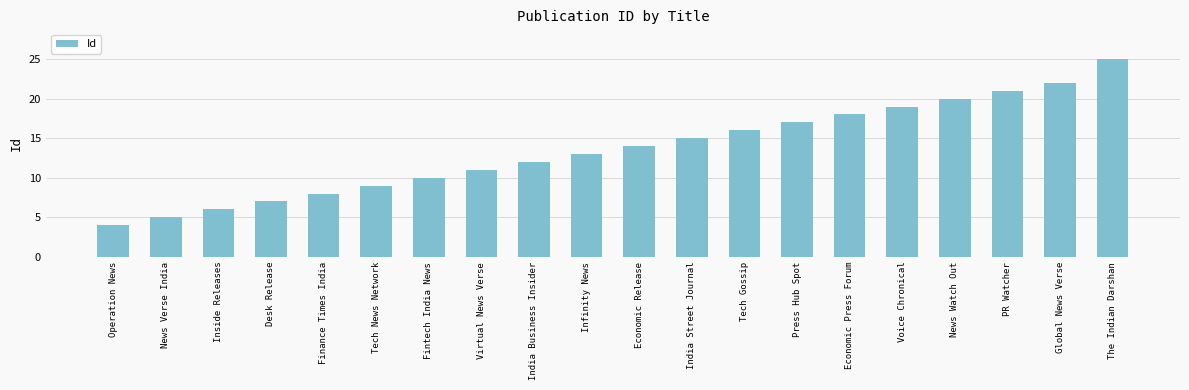

Rank the categories by value from highest to lowest.

The Indian Darshan, Global News Verse, PR Watcher, News Watch Out, Voice Chronical, Economic Press Forum, Press Hub Spot, Tech Gossip, India Street Journal, Economic Release, Infinity News, India Business Insider, Virtual News Verse, Fintech India News, Tech News Network, Finance Times India, Desk Release, Inside Releases, News Verse India, Operation News